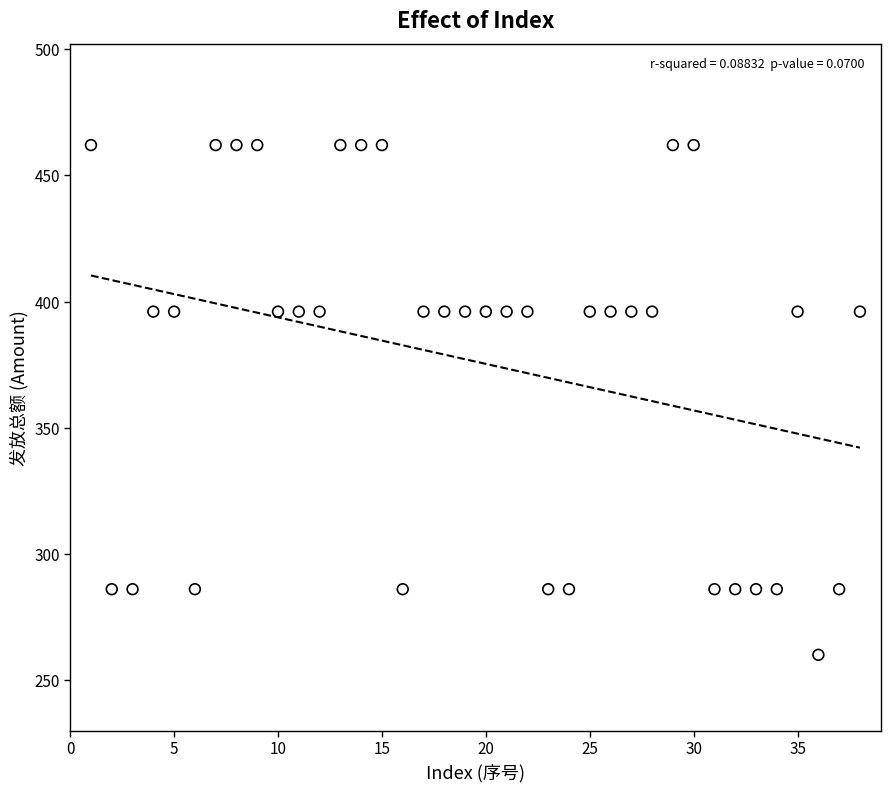

What is the range of X values (max minus min)?

37